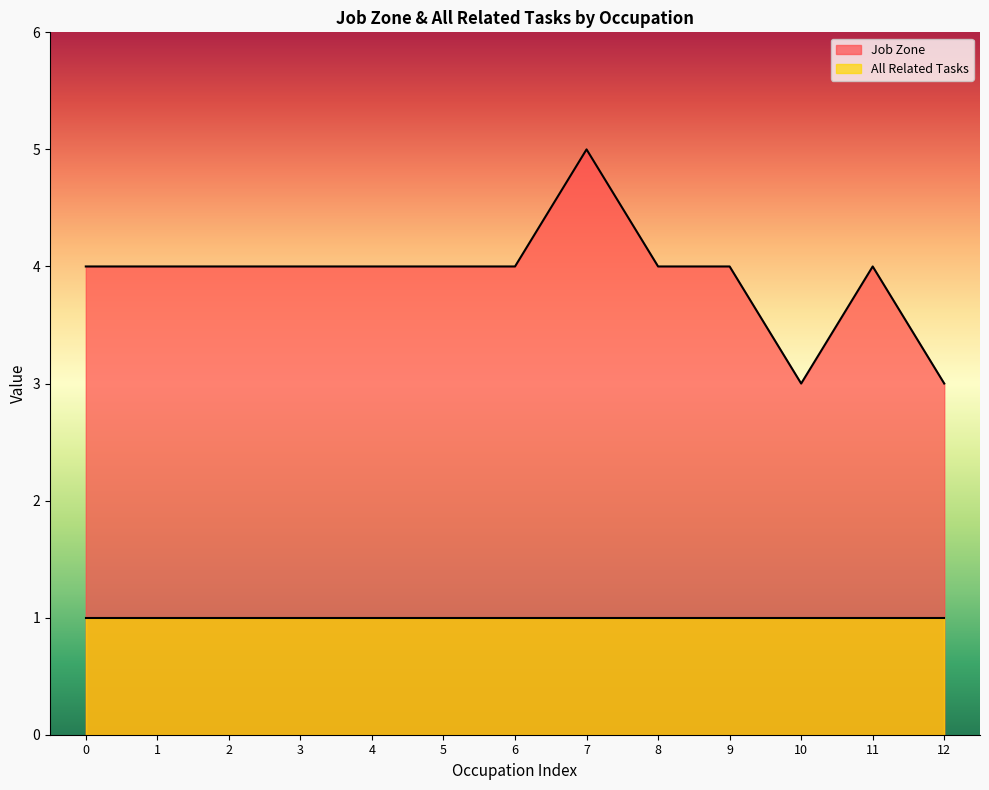

The Job Zone series shows 3 at 10. True or false?

True